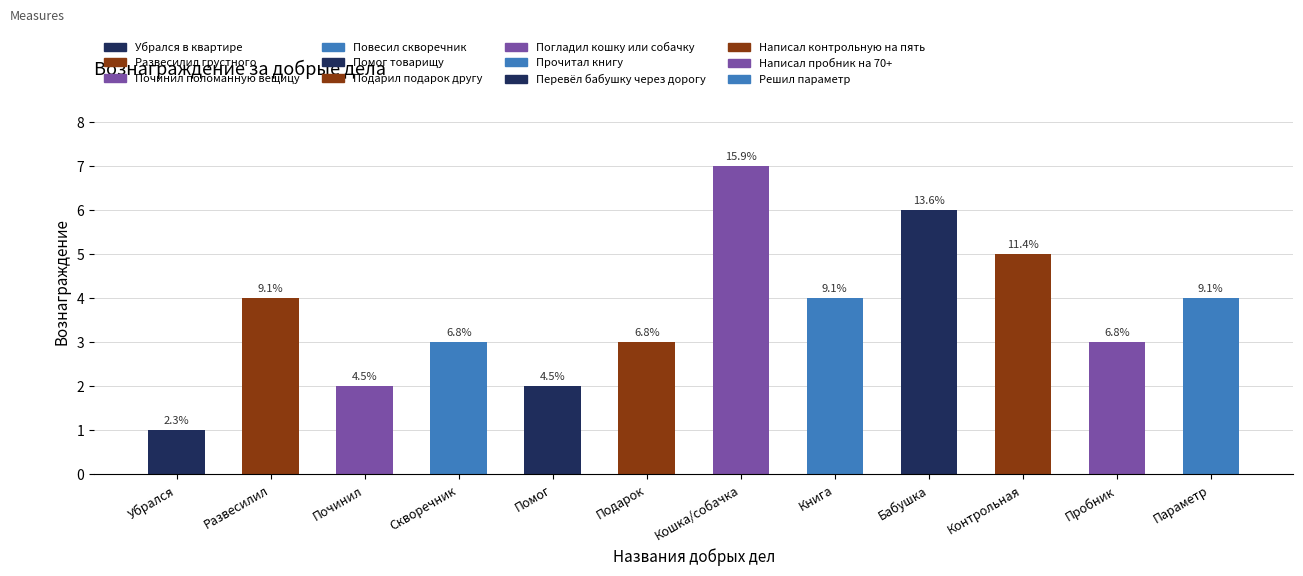

What is the approximate value at Убрался?

1